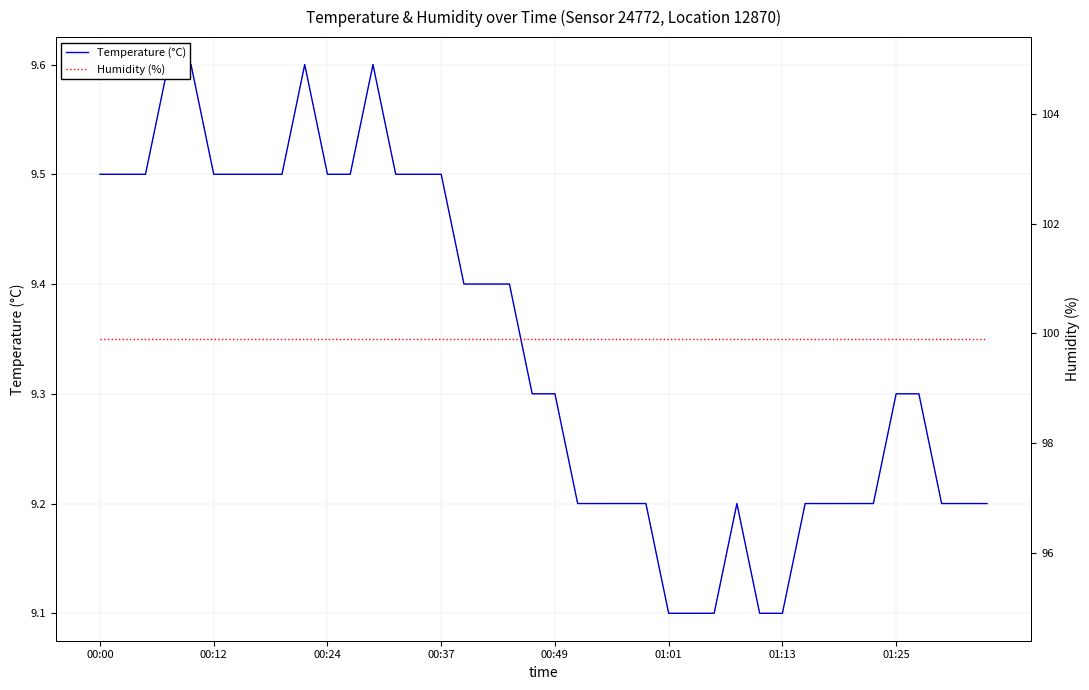

What is the highest value of the Humidity (%) series?

99.9